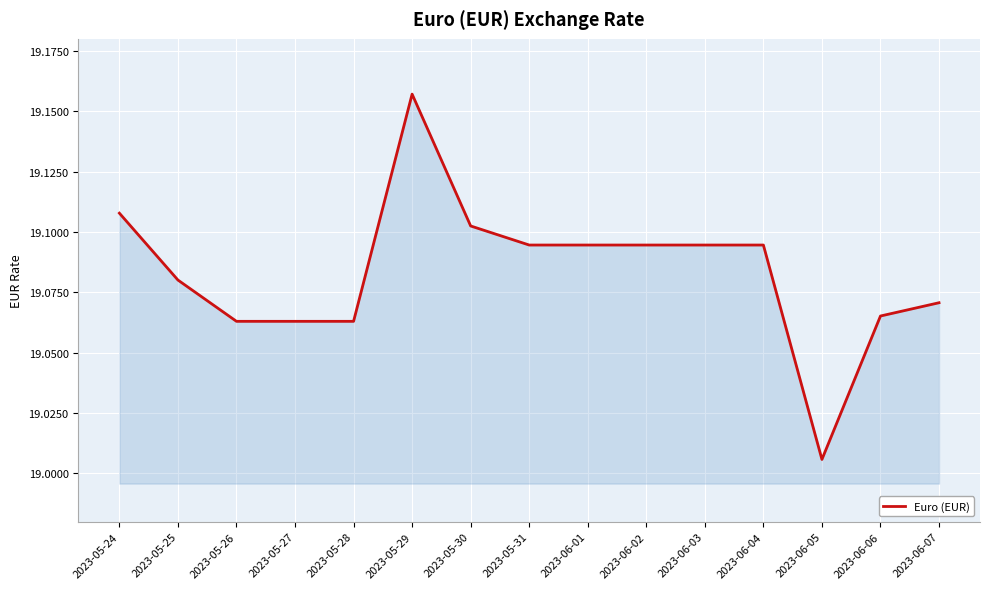

Which has a higher value, 2023-06-04 or 2023-05-28?

2023-06-04